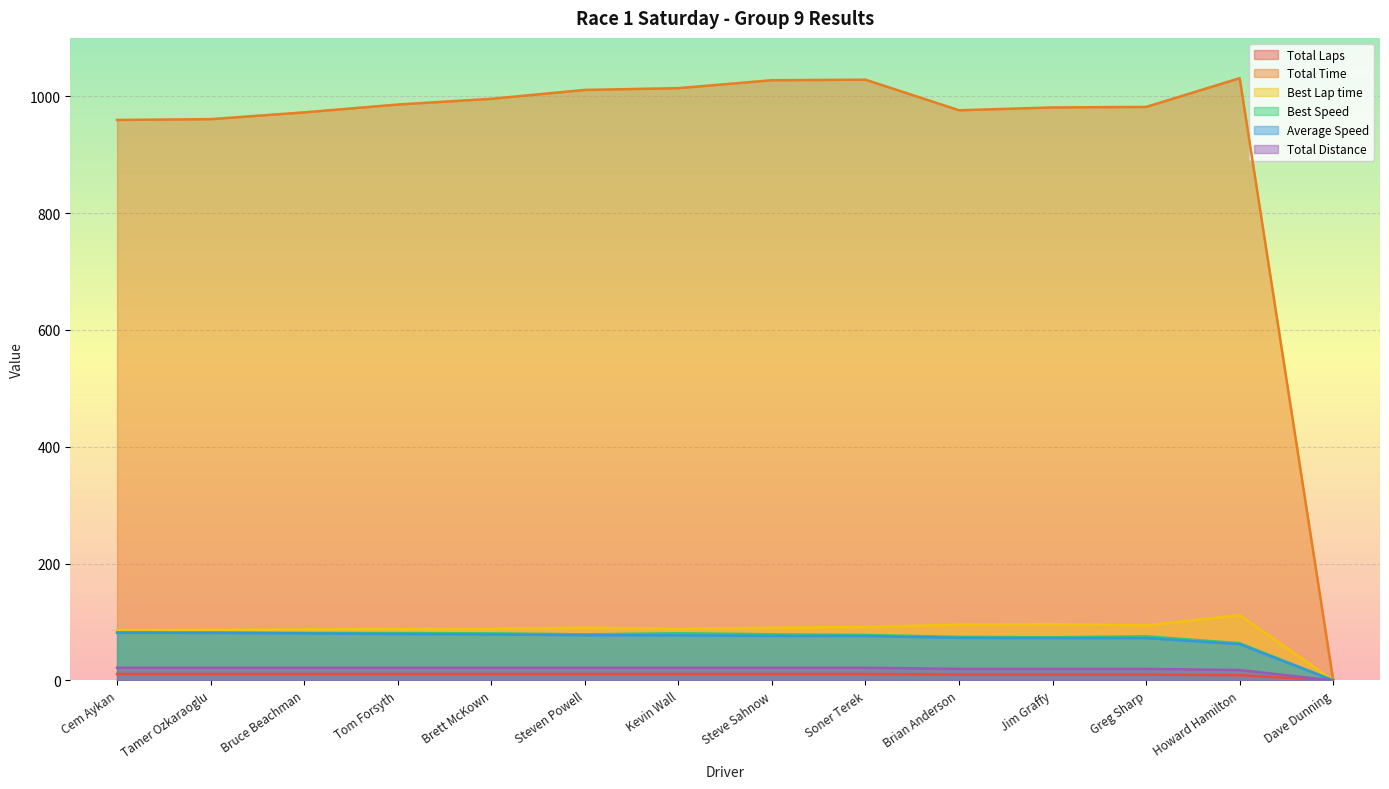

At which category does Best Speed reach its first local valley?

Steven Powell